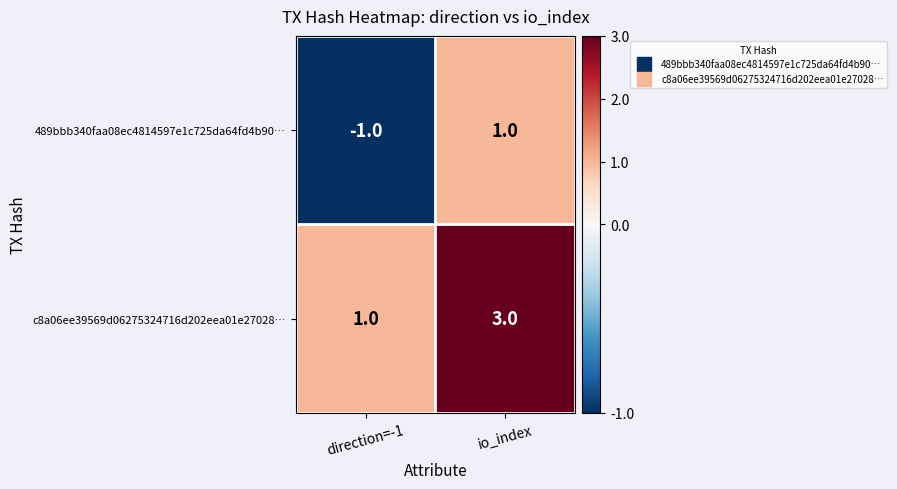

How many data points does each series have?

2